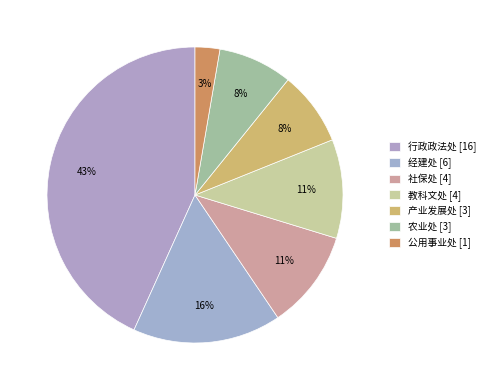

Count the number of slices in the pie.

7